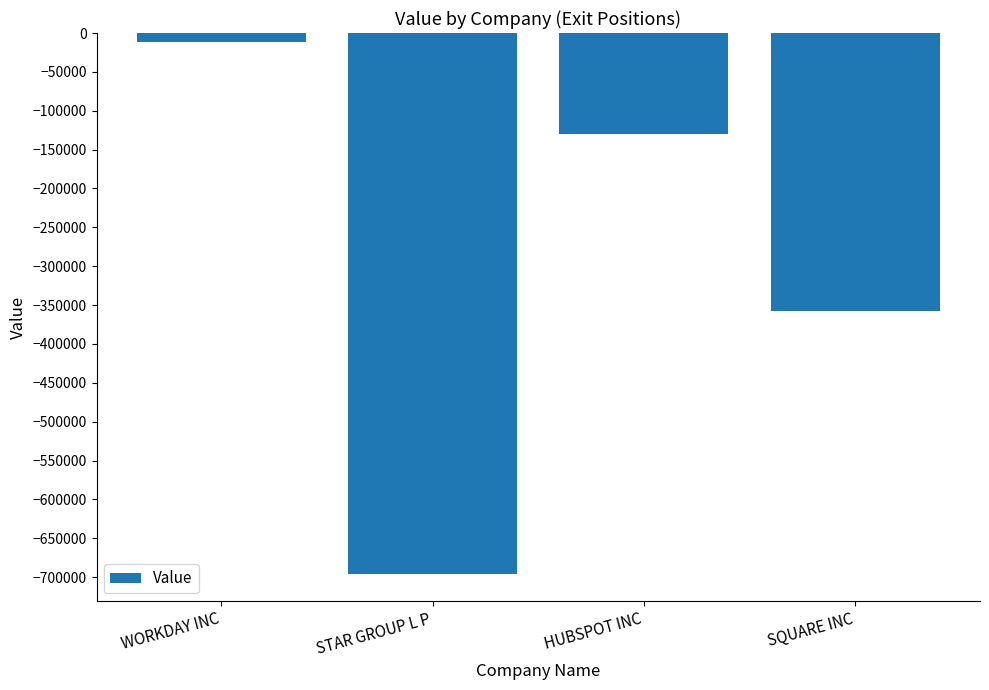

How many values are below -129400?

2